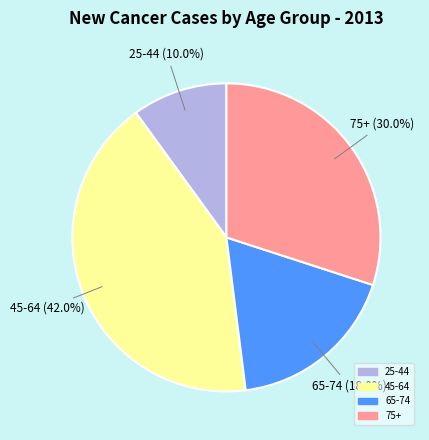

Which slice is the largest?

45-64